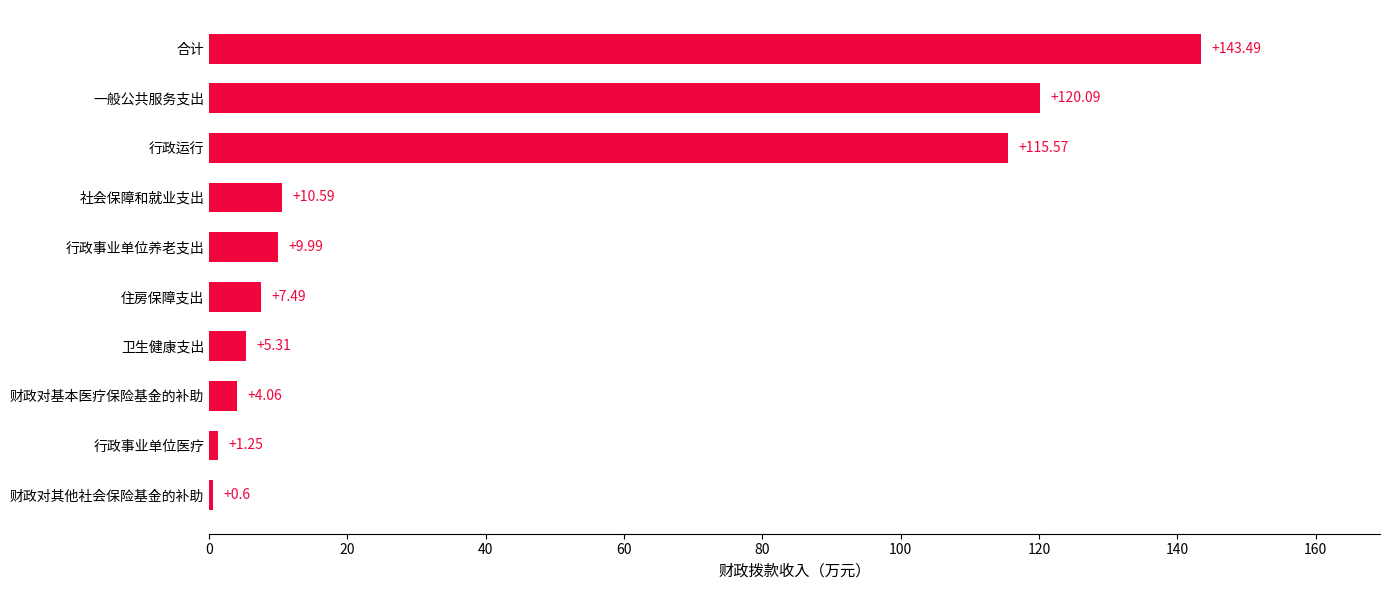

What is the average value?

41.8